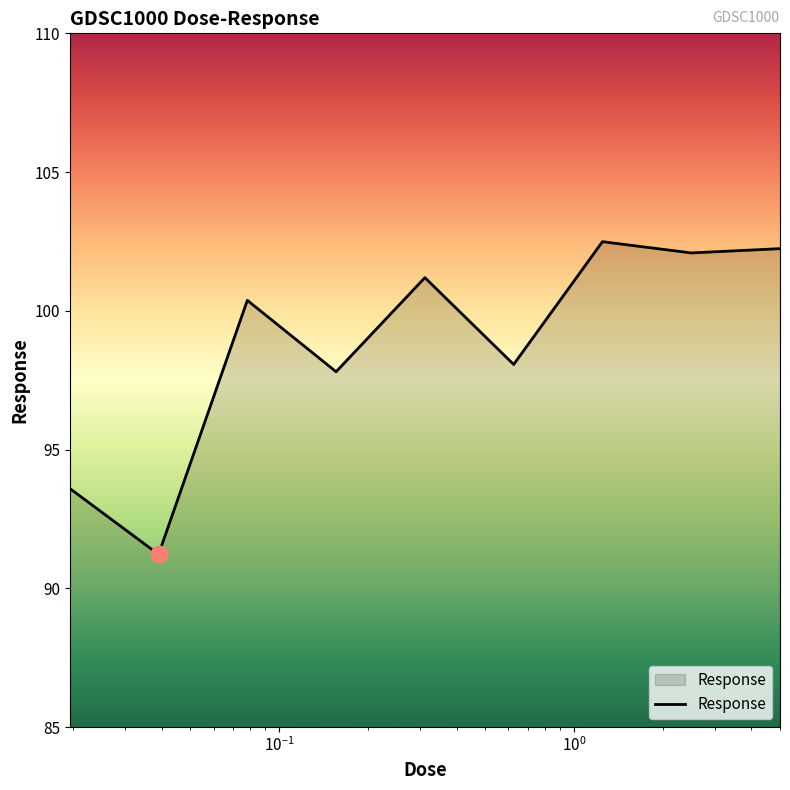

What is the maximum value shown in the chart?

102.5